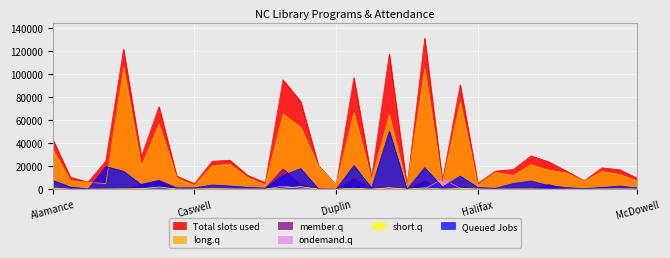

How many times do member.q and short.q cross each other?

11